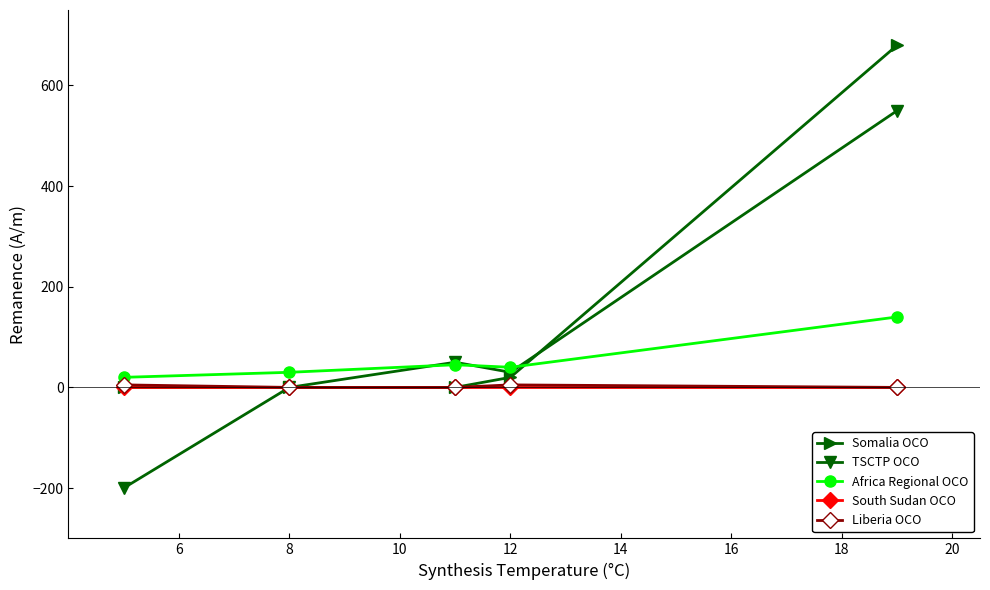

What is the value of the Africa Regional OCO point at the 5th from the left?

140